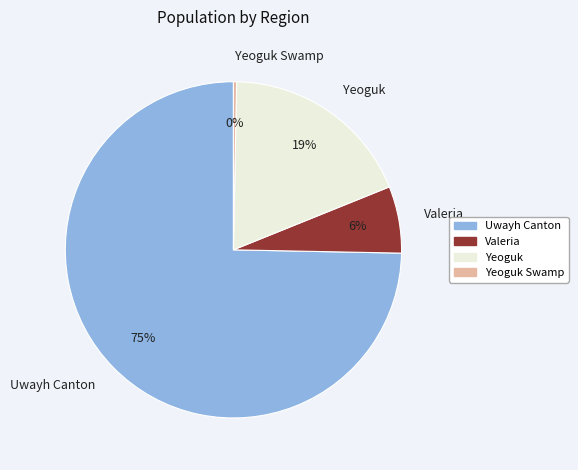

To the nearest percent, what portion does Valeria represent?

6%